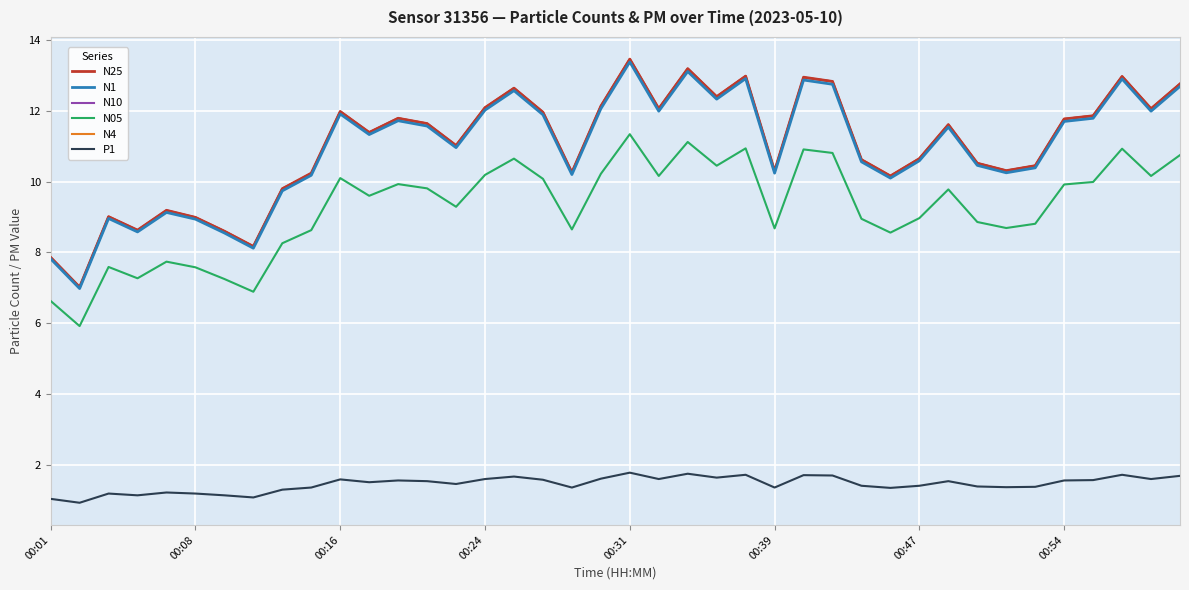

True or false: N4 and N05 intersect in this chart.

False